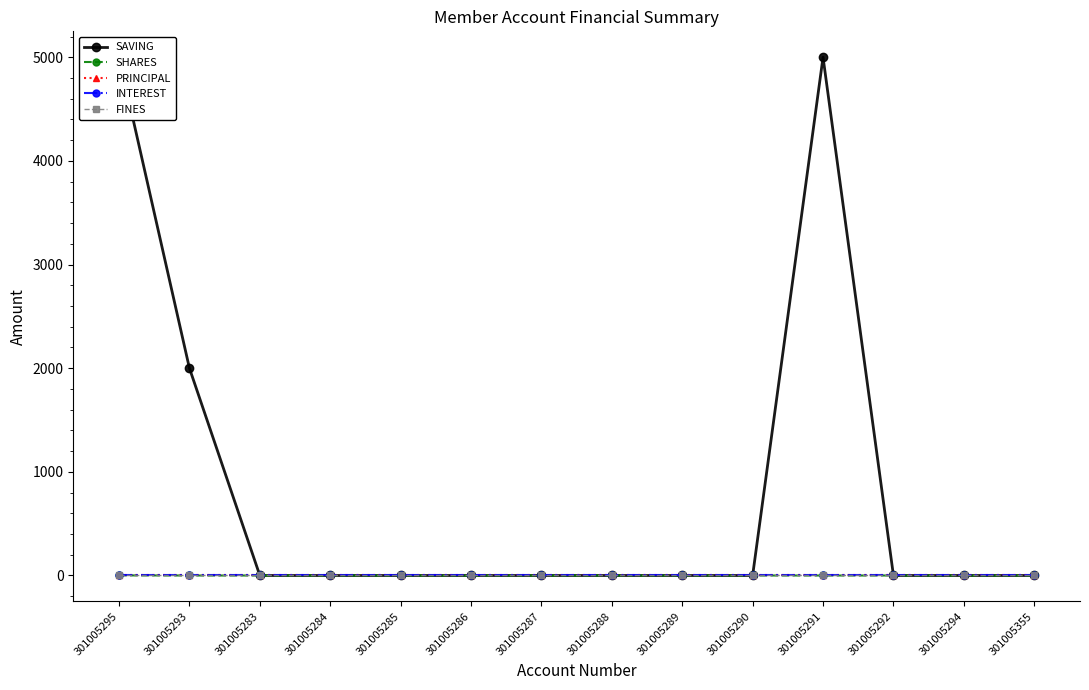

What position from the right is 301005355?

1